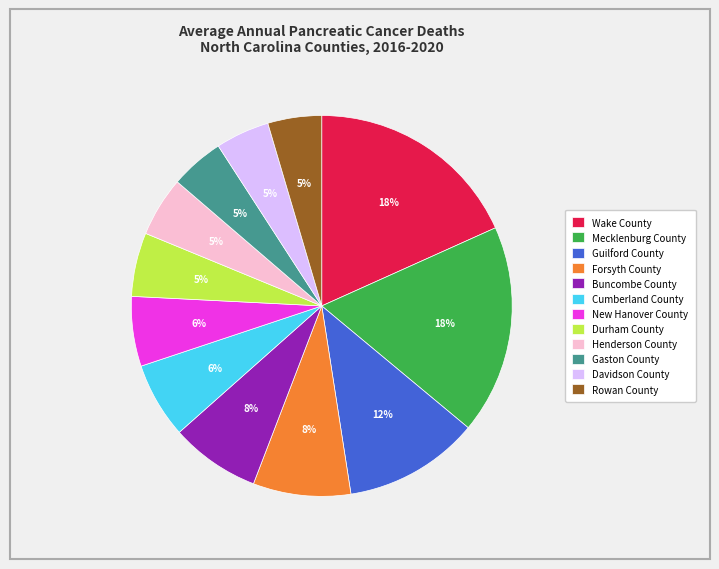

True or false: Cumberland County accounts for 6% of the total.

True